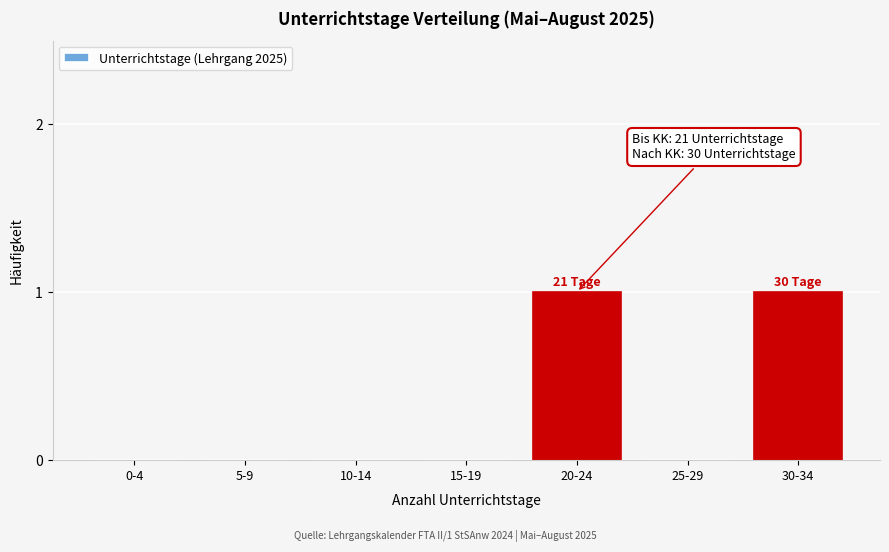

The chart shows a value of 1 at 5-9. True or false?

False